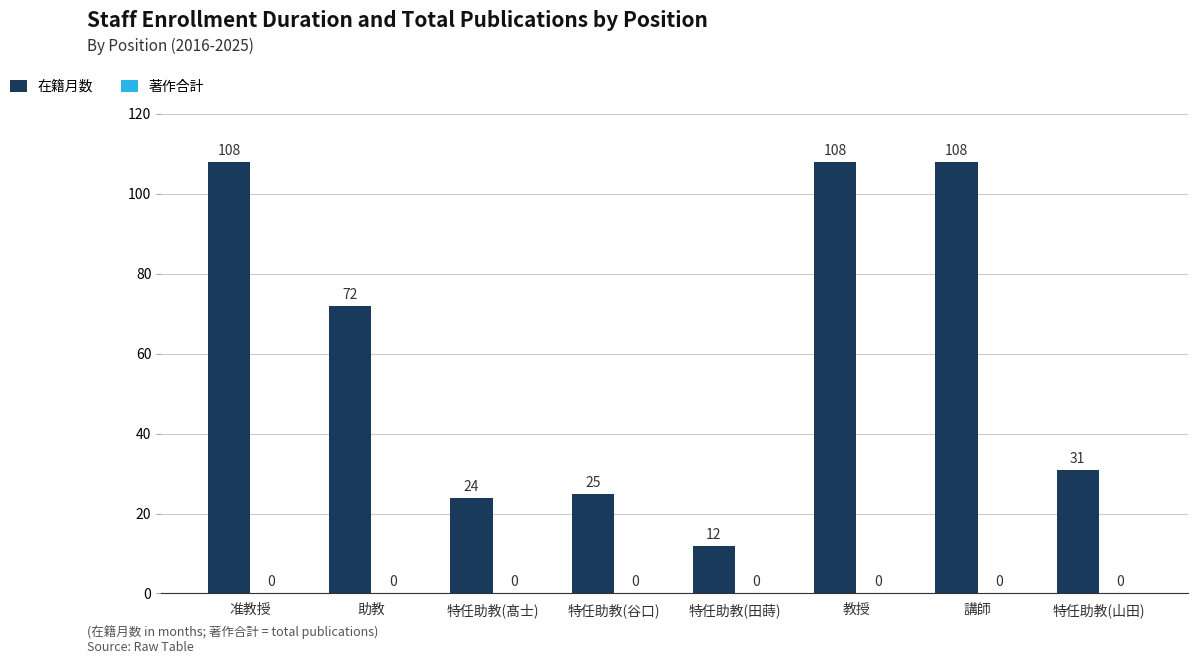

Where does the data first go above 72?

准教授